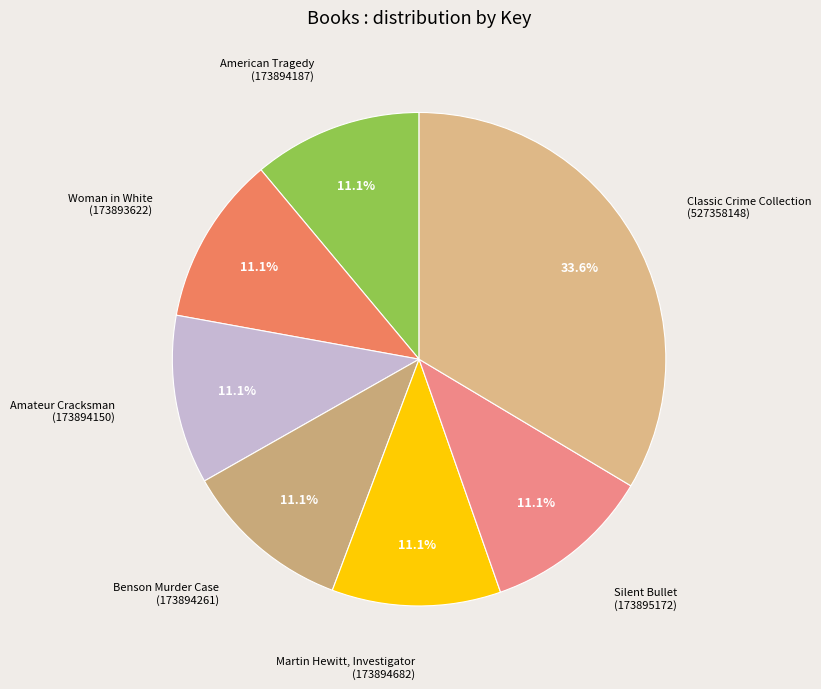

The Classic Crime Collection slice represents 27% of the pie. True or false?

False